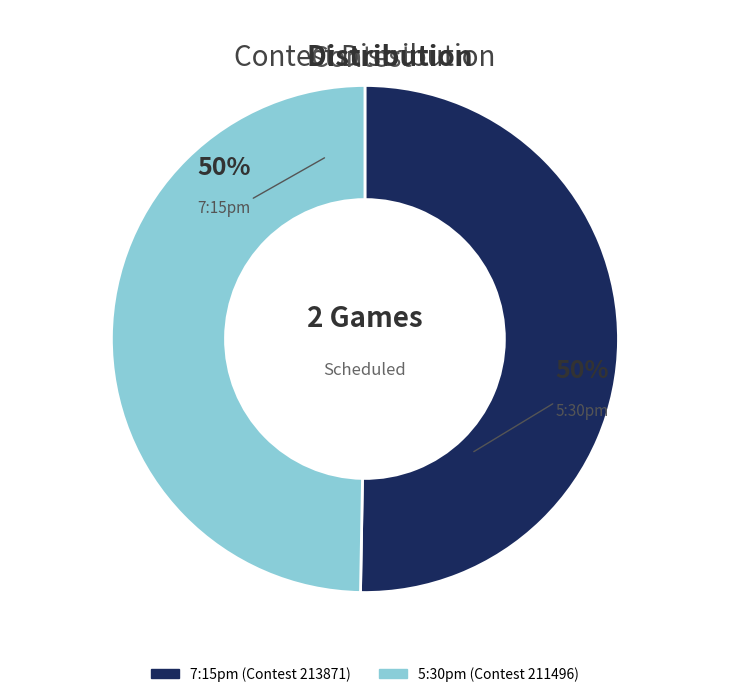

To the nearest percent, what percentage of the pie is 7:15pm?

50%